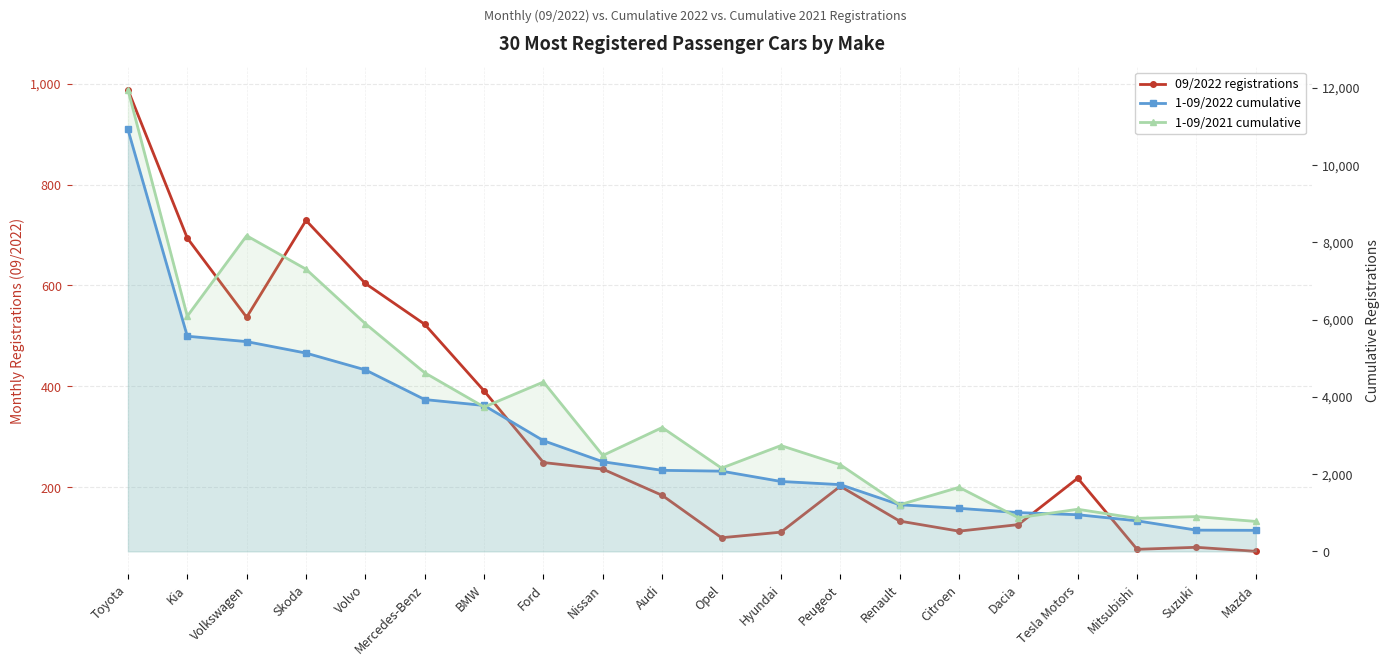

What is the average value of the 1-09/2021 cumulative series?

3616